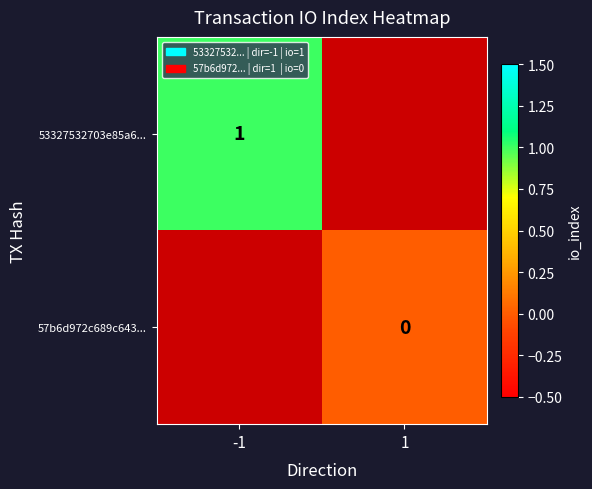

How many categories are shown in the chart?

2